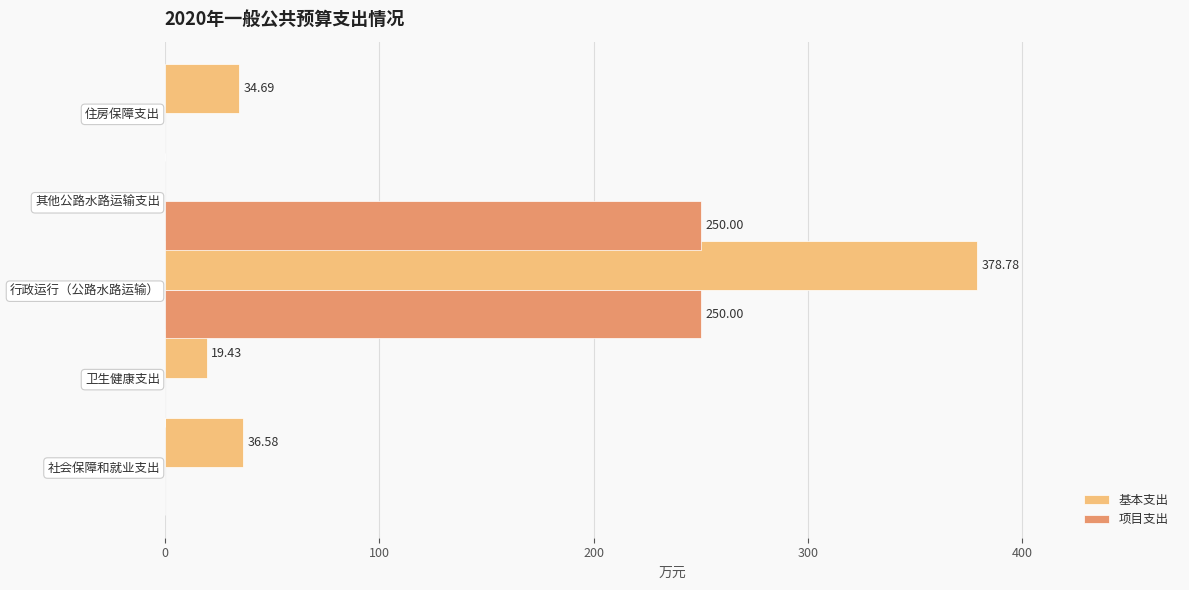

At which category is the sum across all series the highest?

行政运行（公路水路运输）